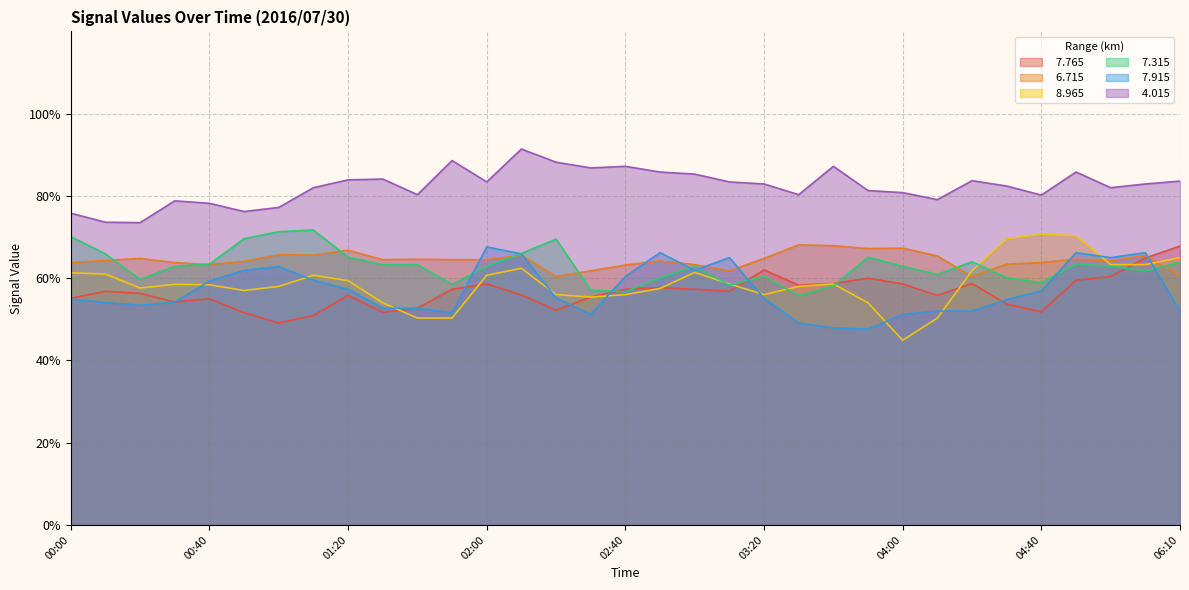

How many lines are shown in the chart?

6